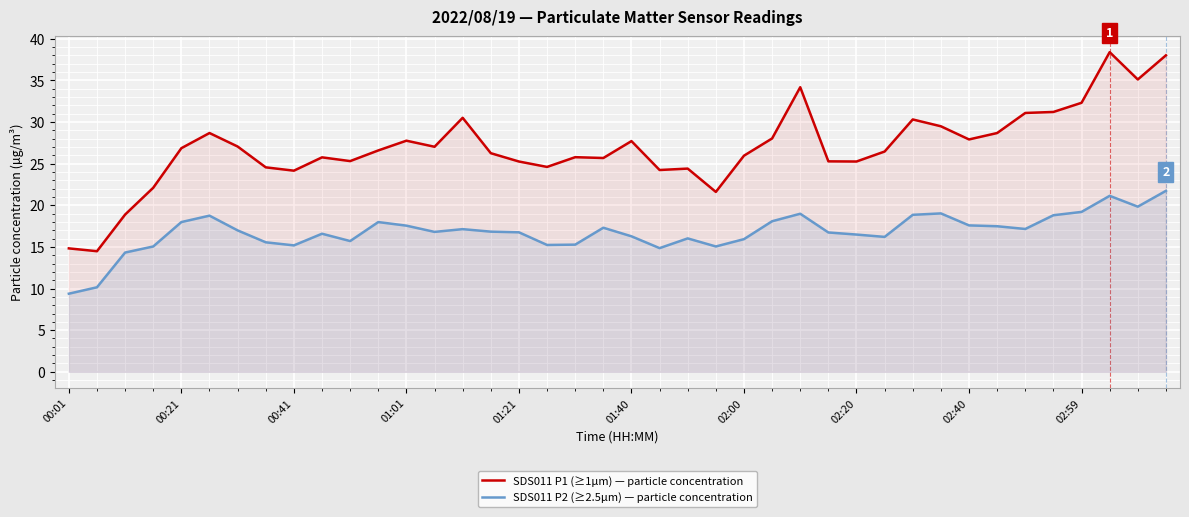

The SDS011 P2 (≥2.5µm) — particle concentration series shows 10.8 at 02:40. True or false?

False